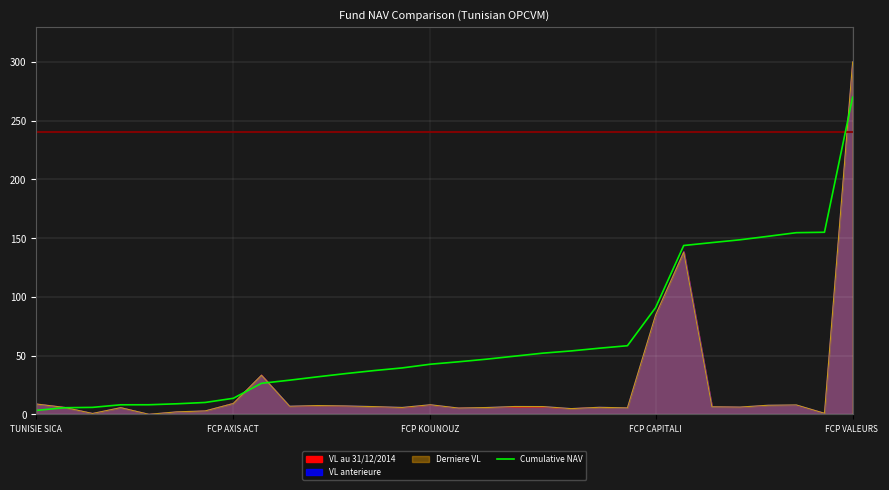

How many data points are less than 44?

15